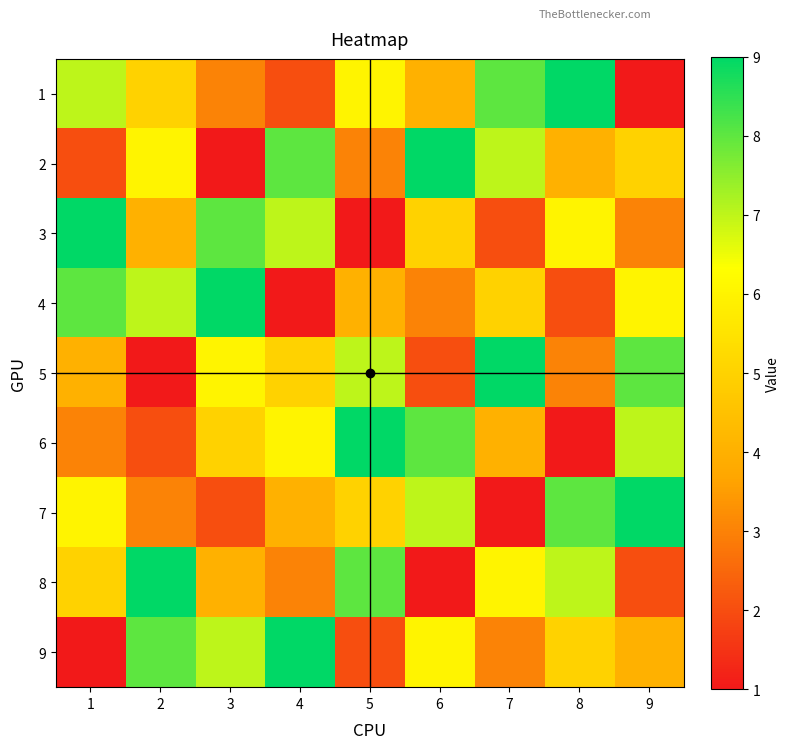

Which has a higher value, 8 or 2?

8